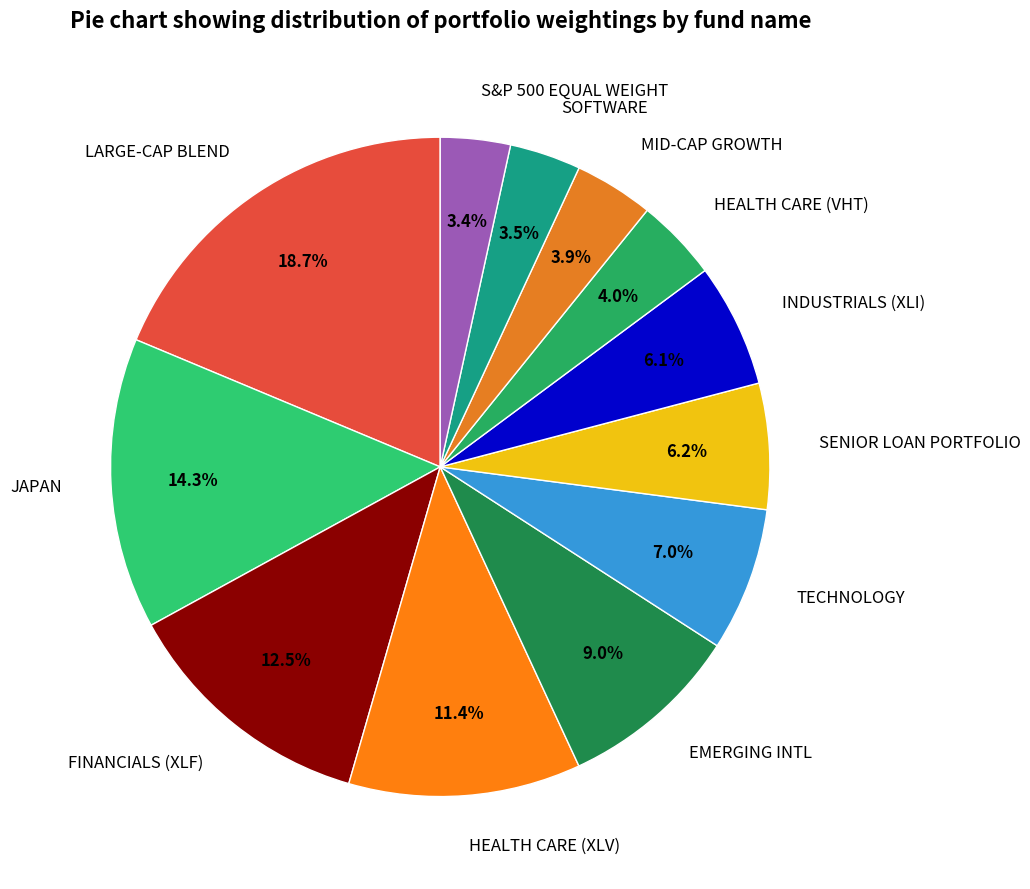

How many segments does this pie chart have?

12